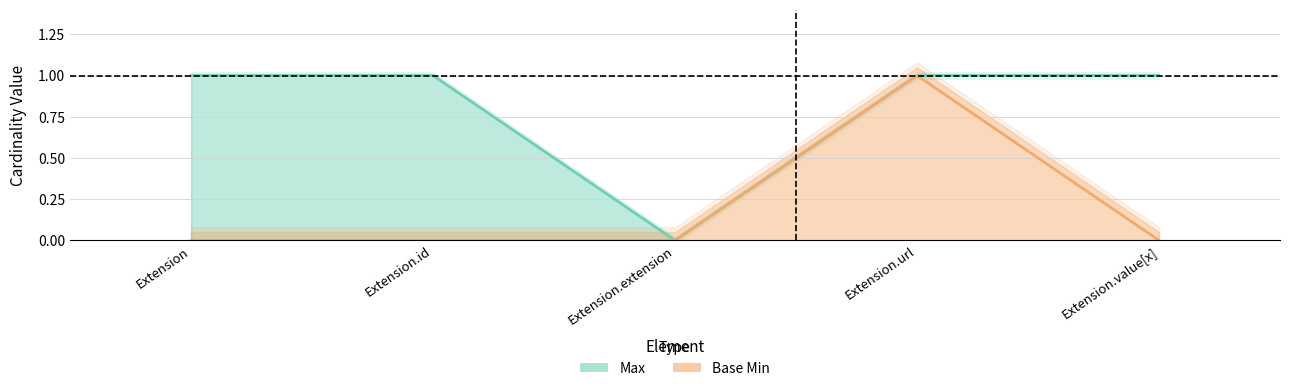

What is the sum of all Max values?

4